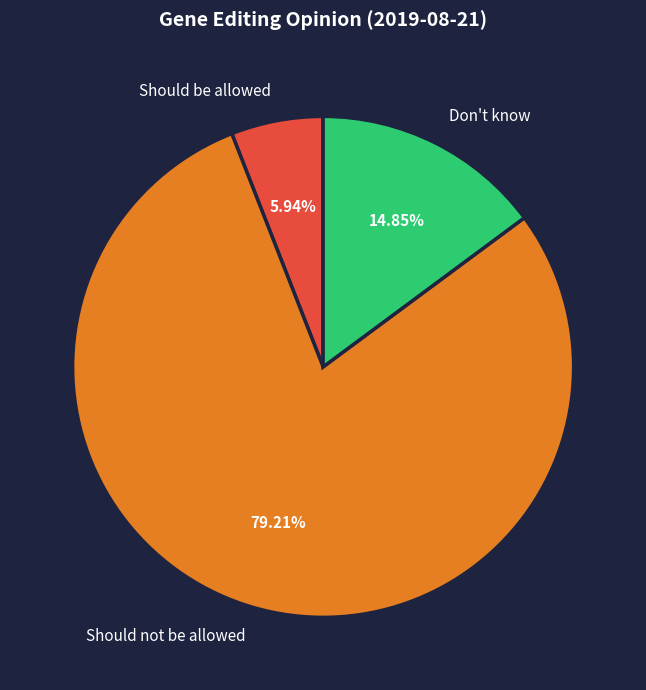

What percentage is the Should be allowed slice, to the nearest percent?

6%